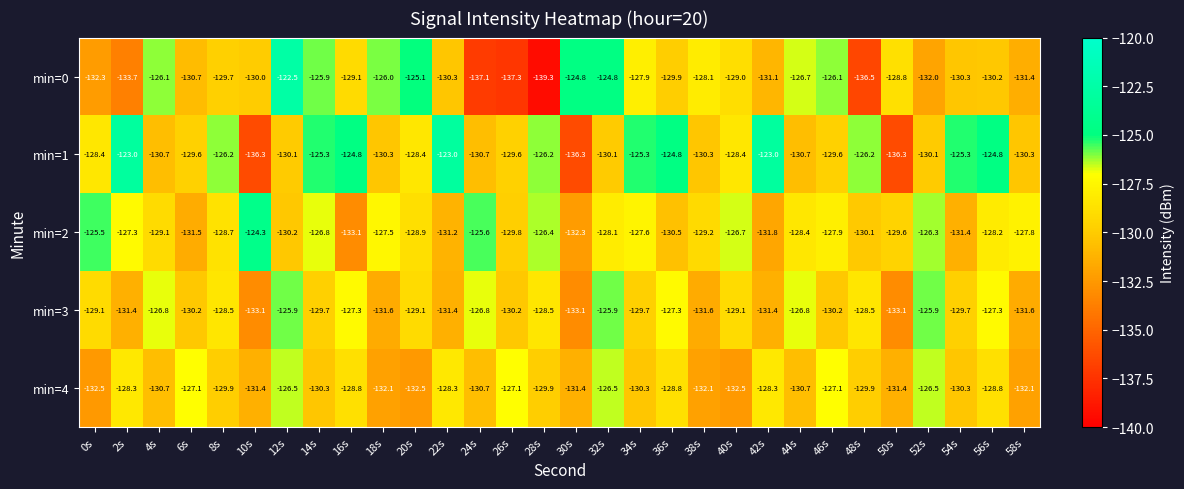

Where does the min=2 series first go above -128?

0s